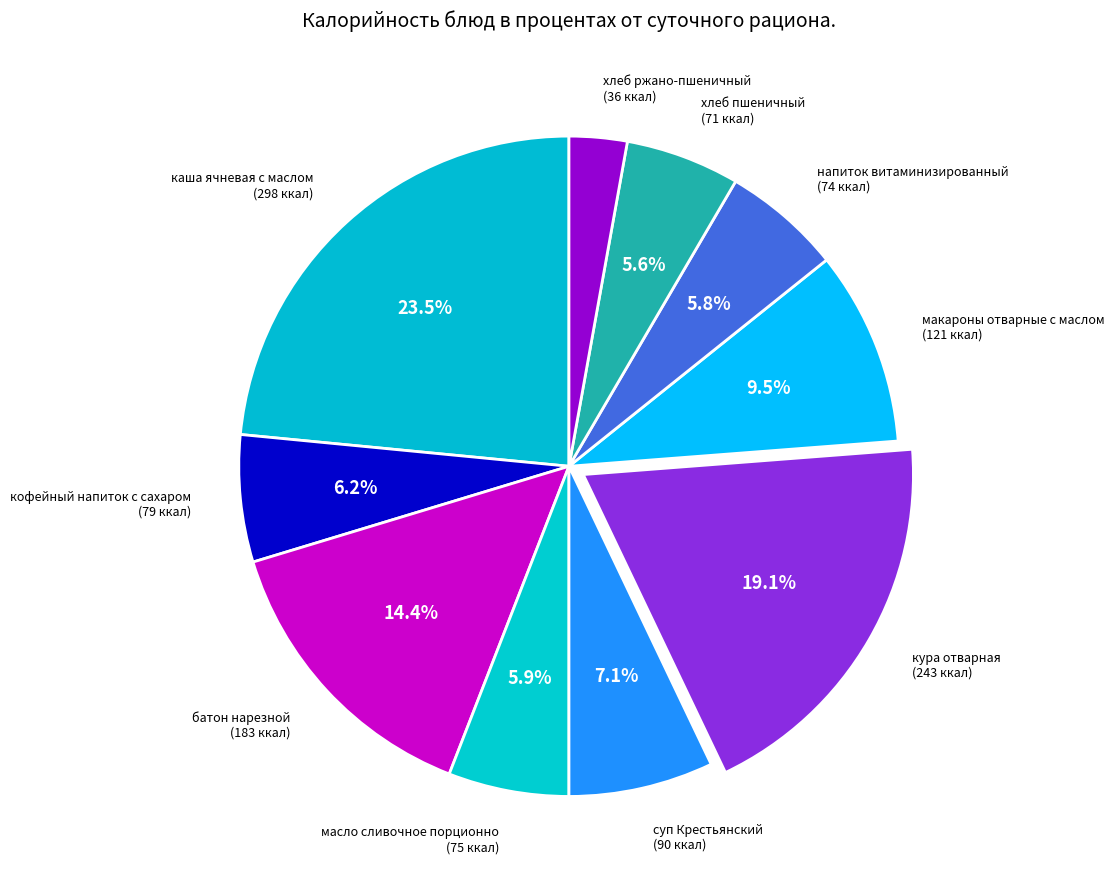

How many slices are in this pie chart?

10